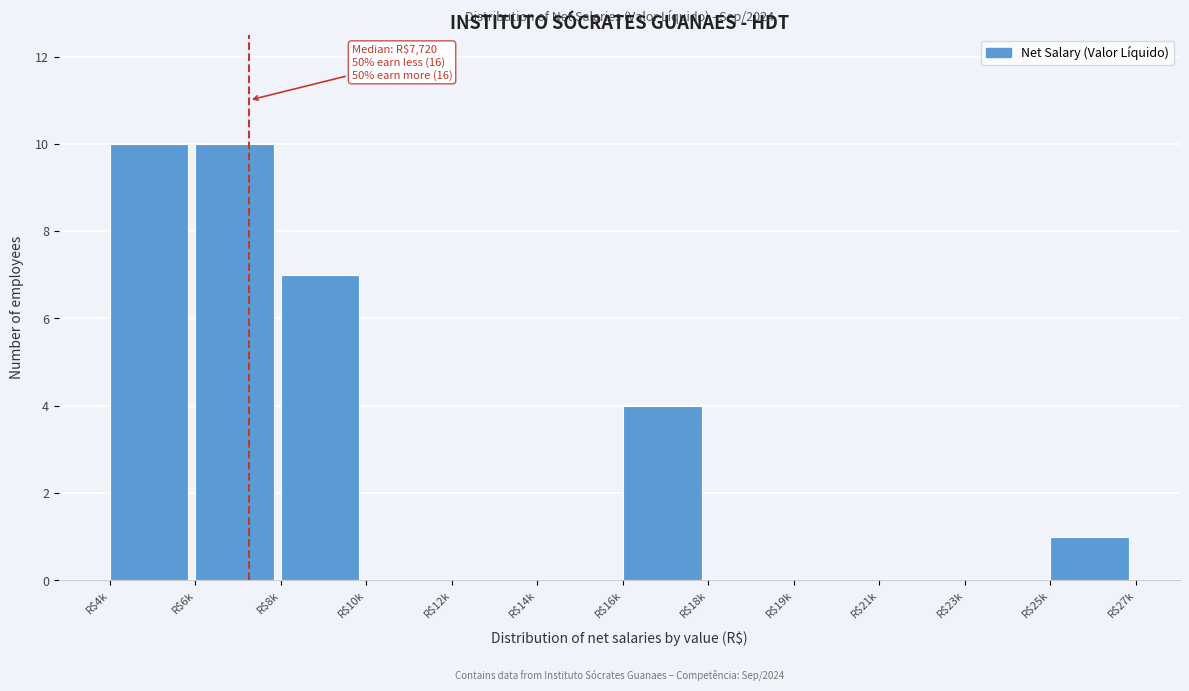

Where is the data nearest to the value 5?

R$16k